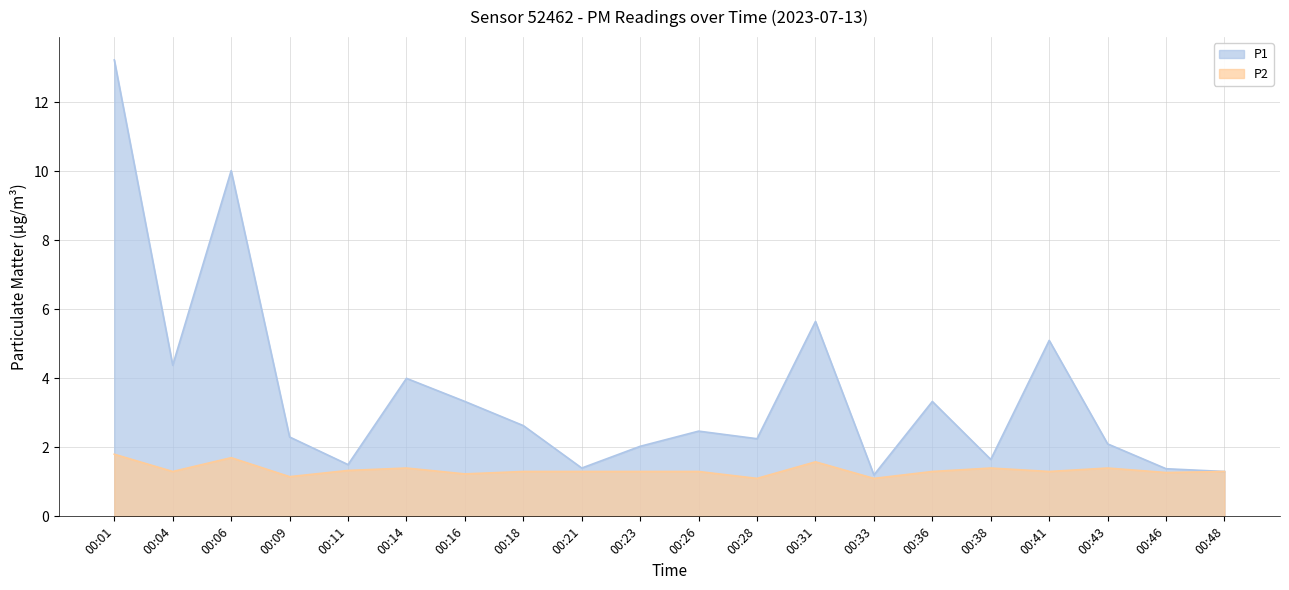

The P2 series shows 1.8 at 00:28. True or false?

False